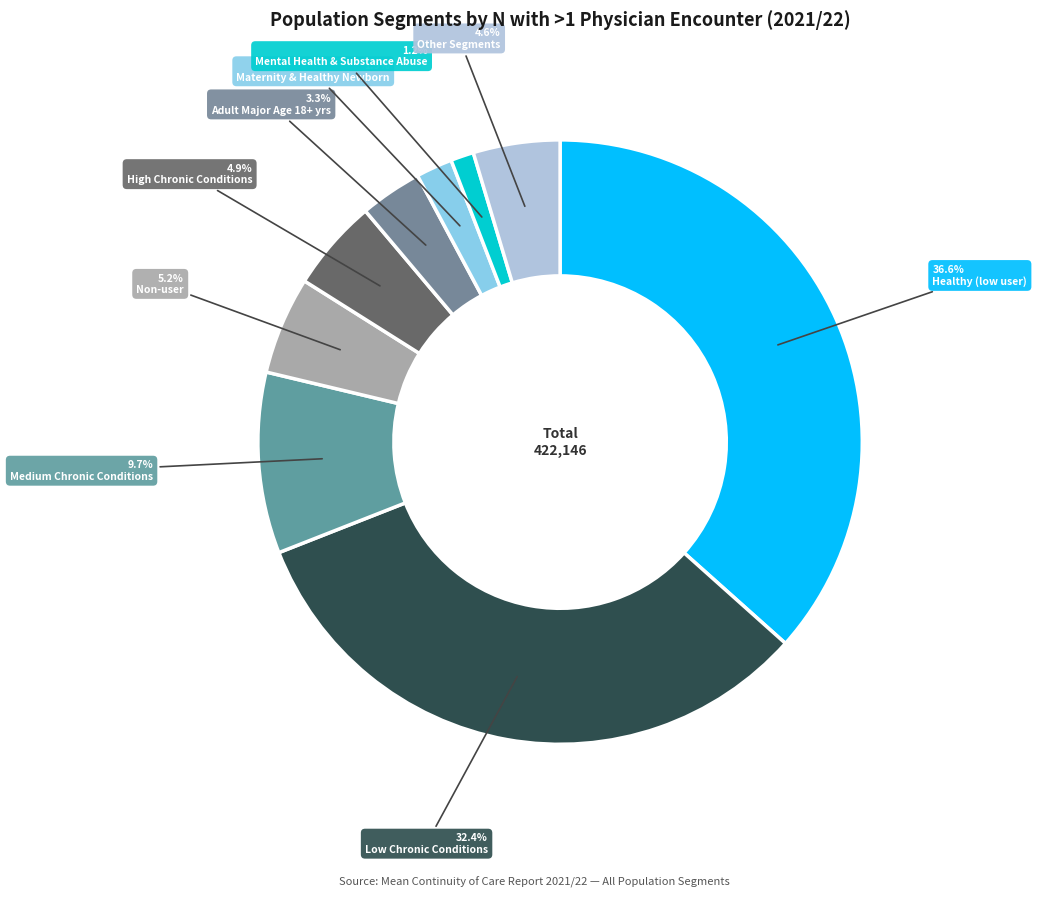

To the nearest percent, what percentage of the pie is Adult Major Age 18+ yrs?

3%